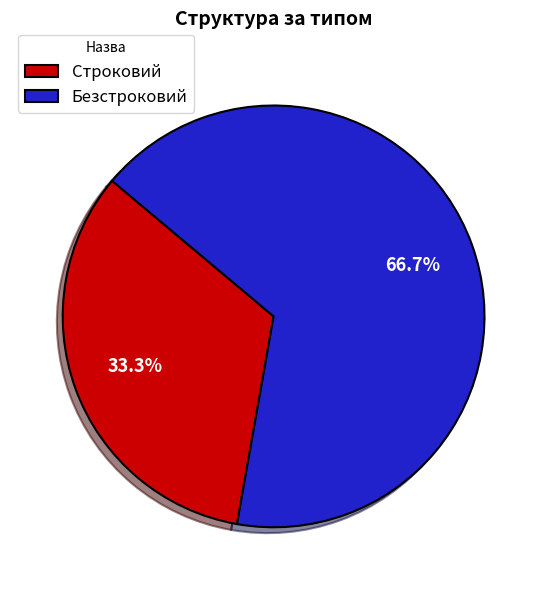

What is the largest slice in the pie chart?

Безстроковий